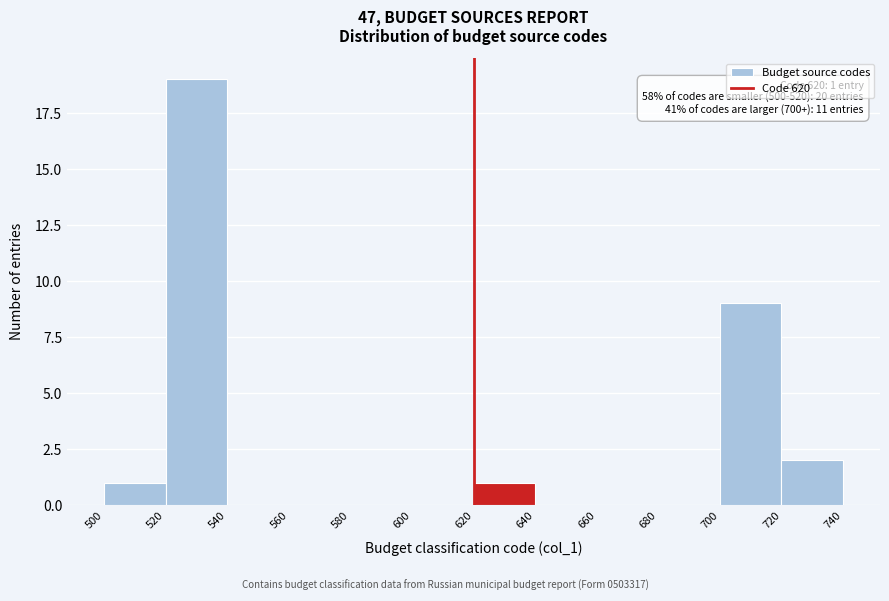

Which range on the x-axis has the tallest bar?

520 to 540